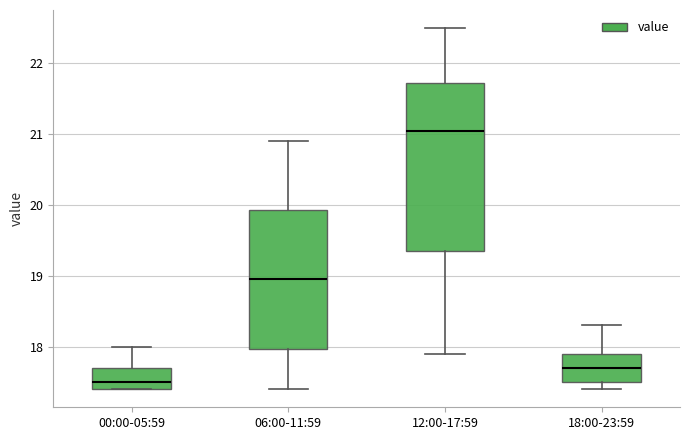

Reading left to right, transcribe this box plot: for each box, give where its median line is, the range the box spans, and where its two whiskers end, as read against the y-axis. The values are not printed on the chart, so give them approximately, as read against the axis.

00:00-05:59: median 17.5, box 17.4 to 17.7, whiskers 17.4 to 18.0
06:00-11:59: median 19.0, box 18.0 to 19.9, whiskers 17.4 to 20.9
12:00-17:59: median 21.1, box 19.4 to 21.7, whiskers 17.9 to 22.5
18:00-23:59: median 17.7, box 17.5 to 17.9, whiskers 17.4 to 18.3